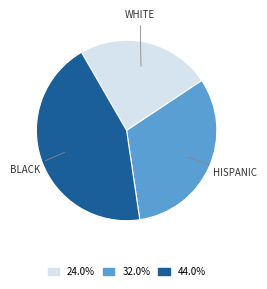

Is there any slice that represents more than half of the pie?

No